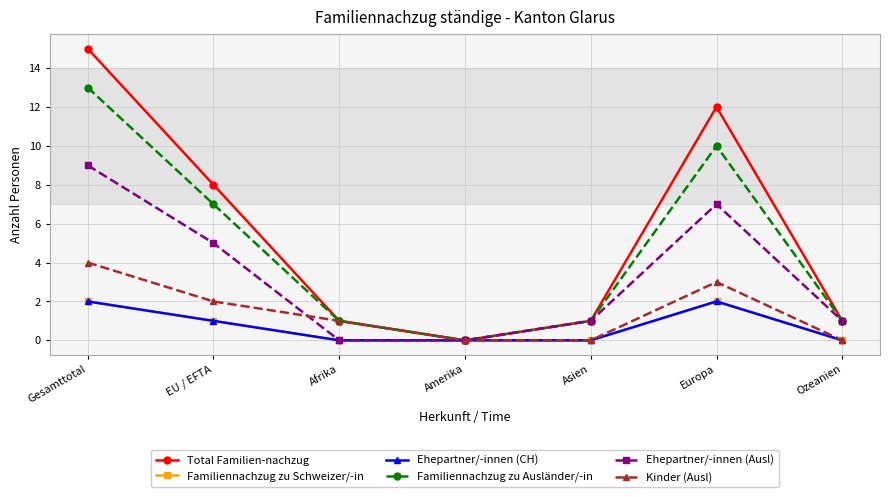

Is this an area chart (filled region under the line)?

No